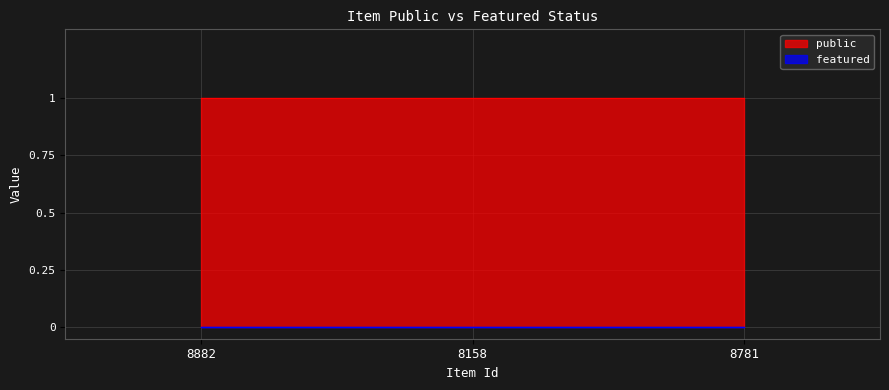

Which label corresponds to the largest value in the chart?

8882